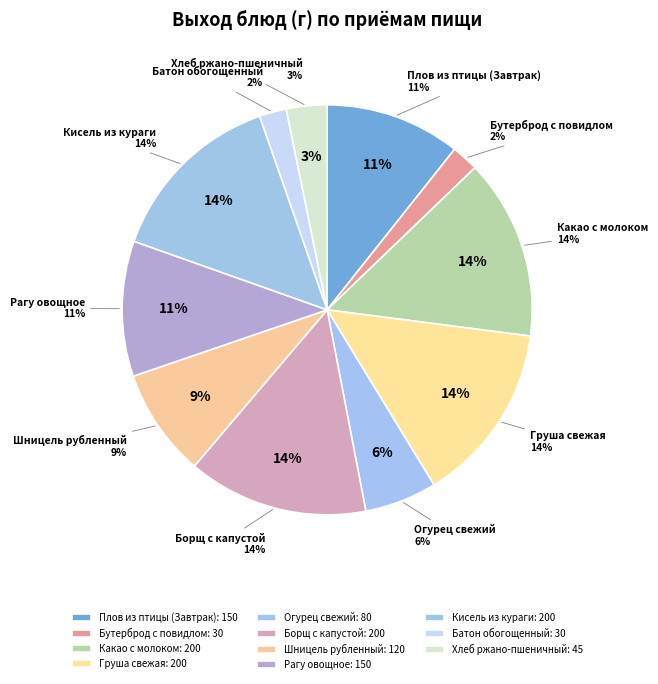

True or false: Кисель из кураги accounts for 14% of the total.

True